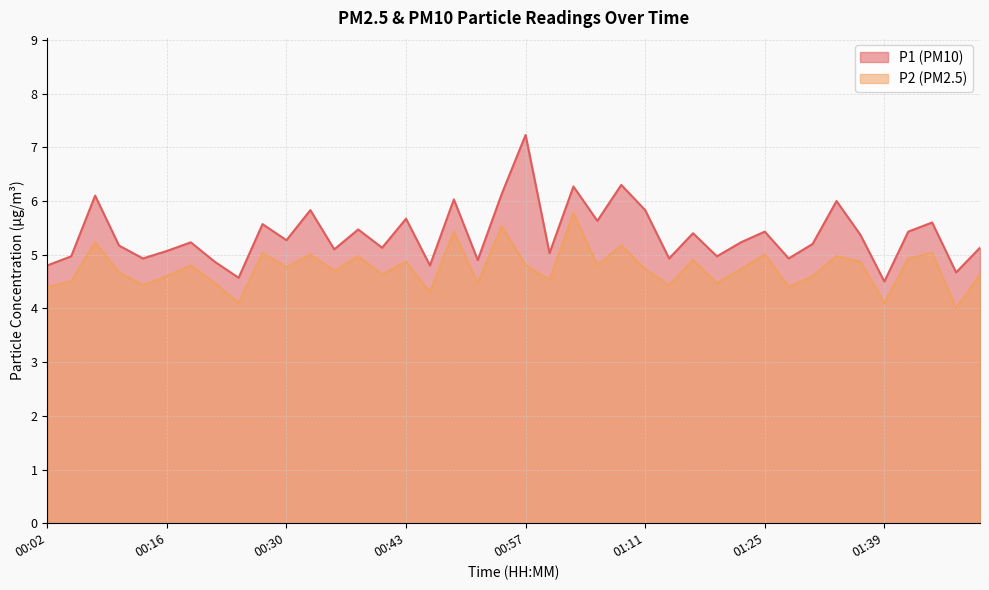

At 00:08, list the series in order from smallest to largest.

P2, P1